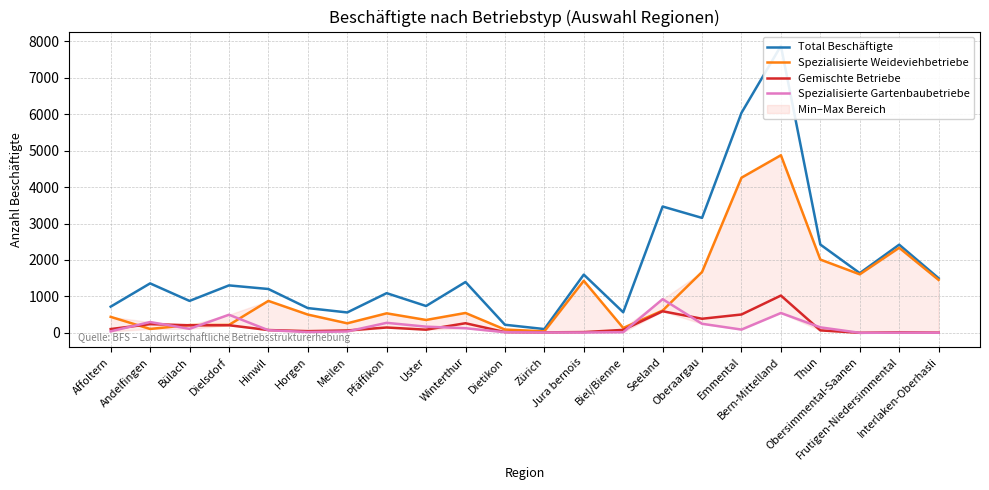

Which series has the largest total across all categories?

Total Beschäftigte